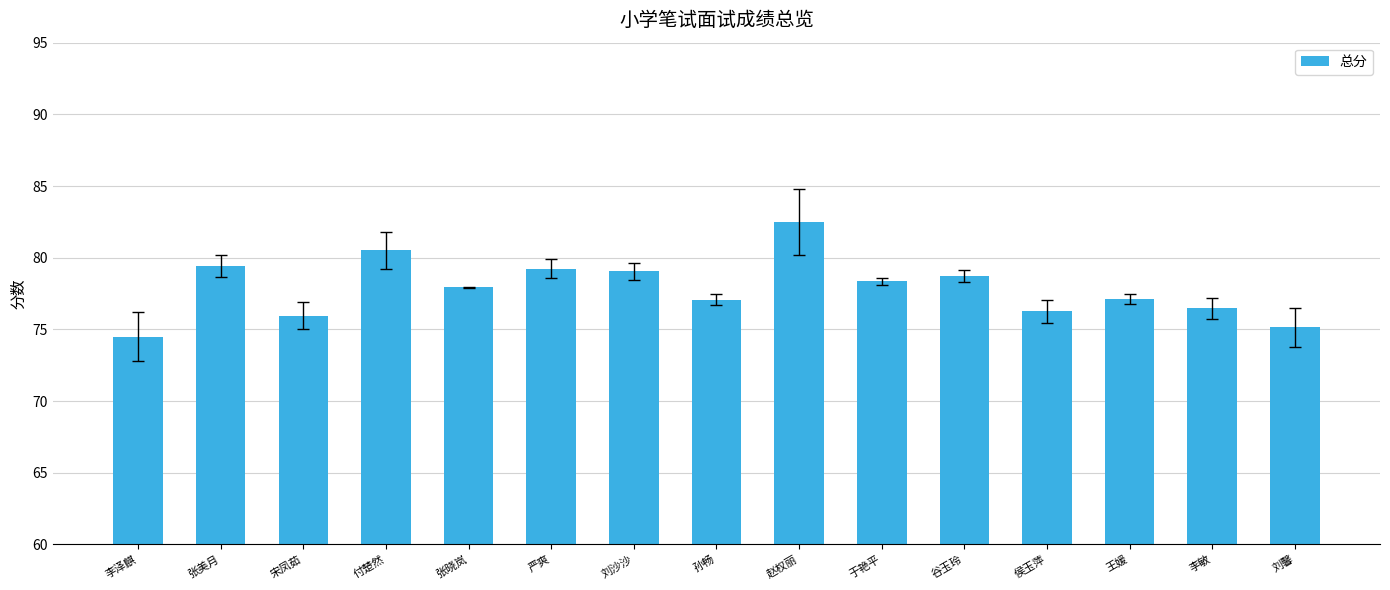

Where does the data first go above 77?

张美月